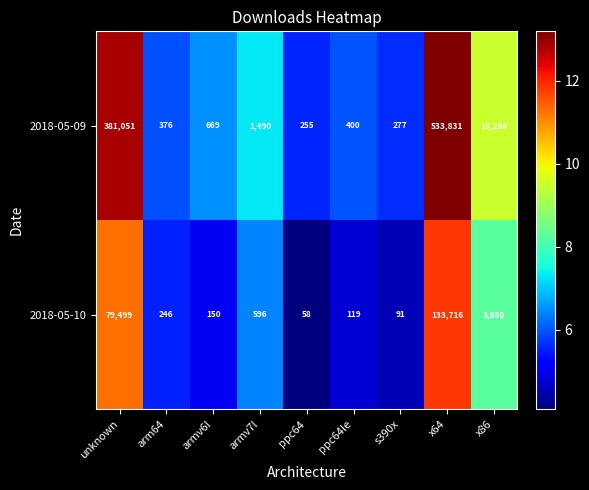

List the series in order of their overall mean, highest first.

2018-05-09, 2018-05-10